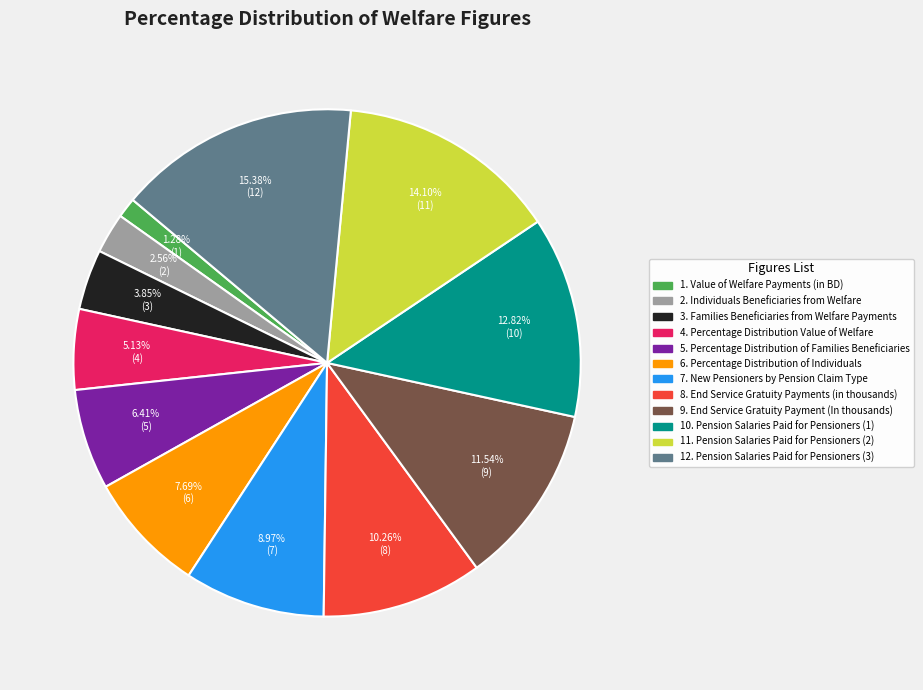

Is there a majority slice in this chart?

No